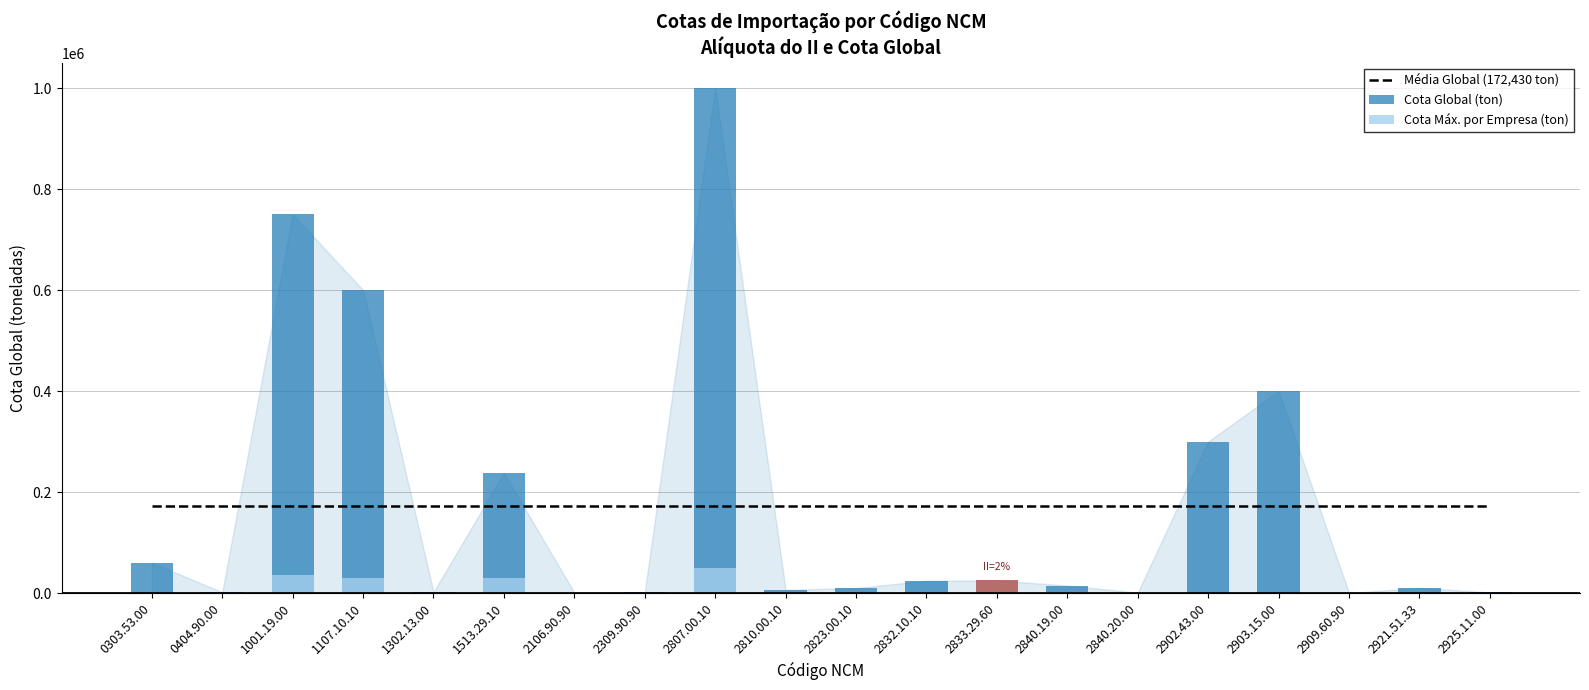

Rank the series by their maximum value, from highest to lowest.

Cota Global (ton), Média Global (172,430 ton), Cota Máx. por Empresa (ton)